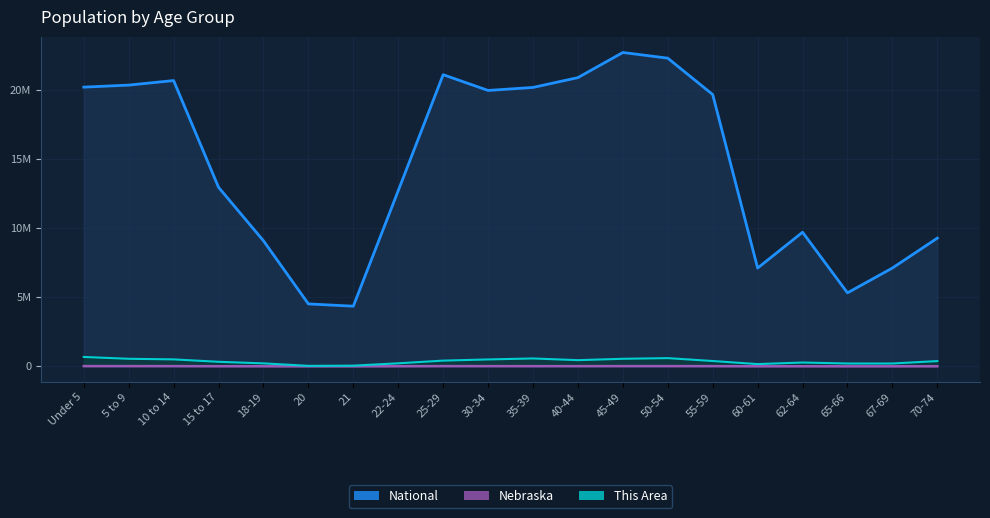

What is the difference between the highest and lowest values at 65-66?

5315454.8